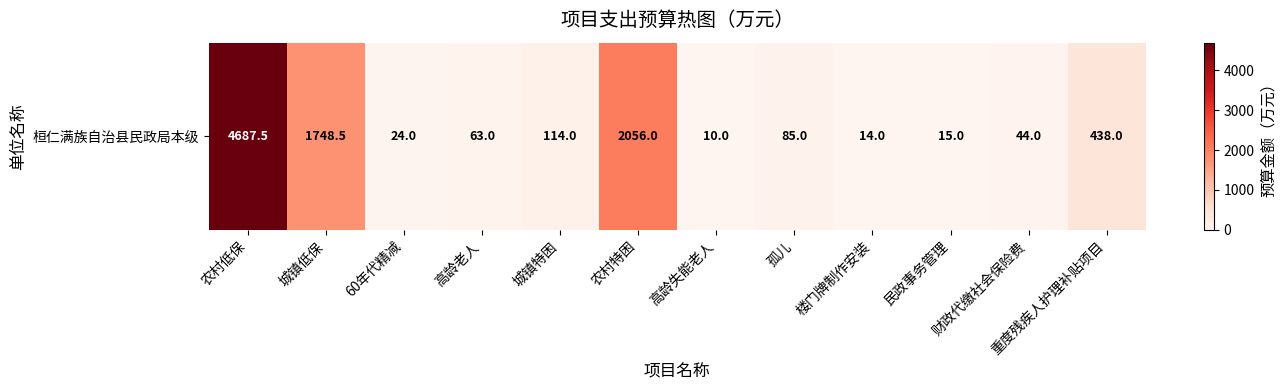

What is the smallest value displayed?

10.0